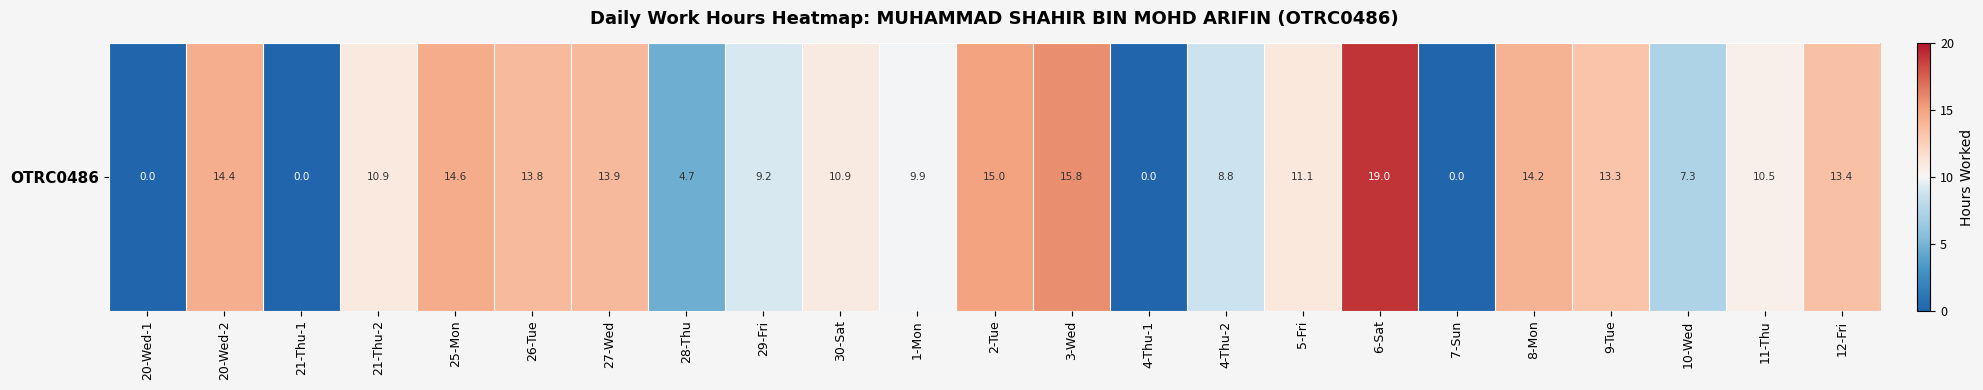

Rank the categories by value from highest to lowest.

6-Sat, 3-Wed, 2-Tue, 25-Mon, 20-Wed-2, 8-Mon, 27-Wed, 26-Tue, 12-Fri, 9-Tue, 5-Fri, 21-Thu-2, 30-Sat, 11-Thu, 1-Mon, 29-Fri, 4-Thu-2, 10-Wed, 28-Thu, 20-Wed-1, 21-Thu-1, 4-Thu-1, 7-Sun